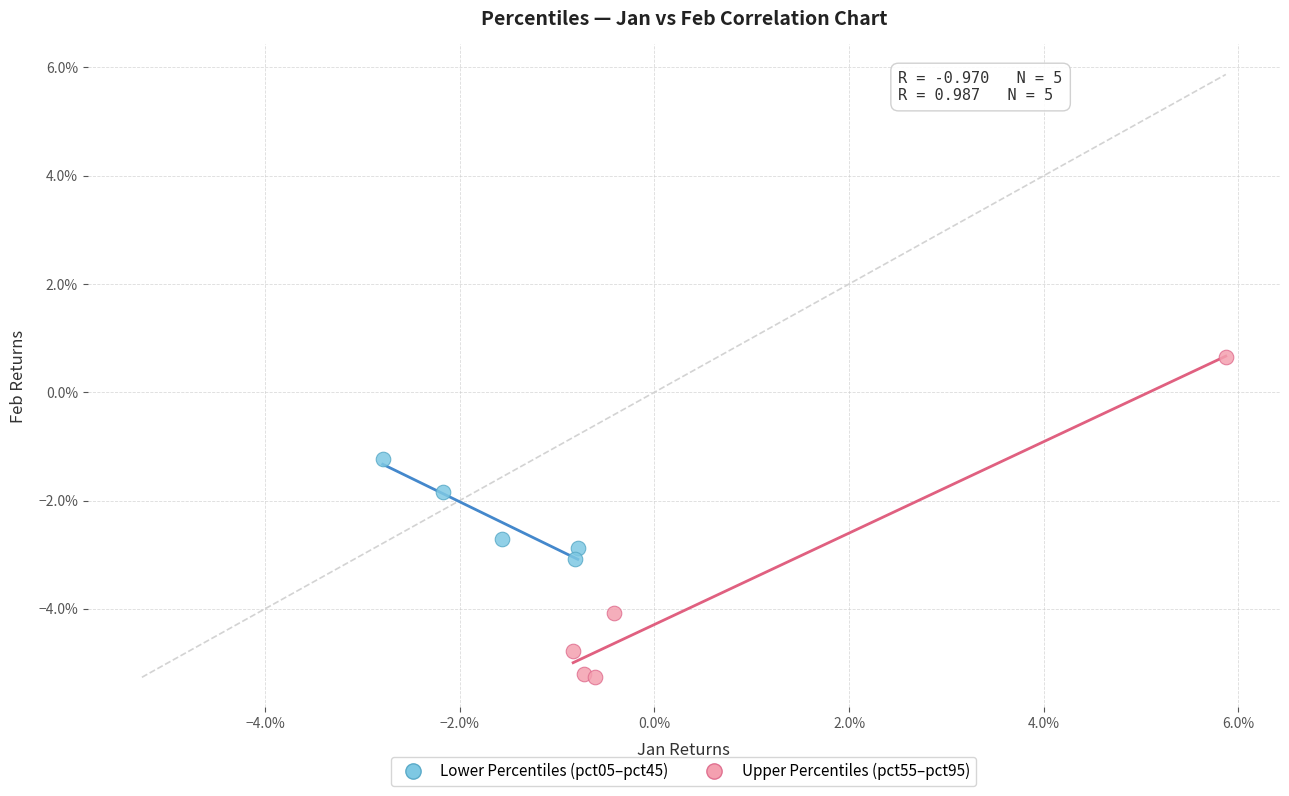

What are all the series names shown in the legend?

Lower Percentiles (pct05–pct45), Upper Percentiles (pct55–pct95)